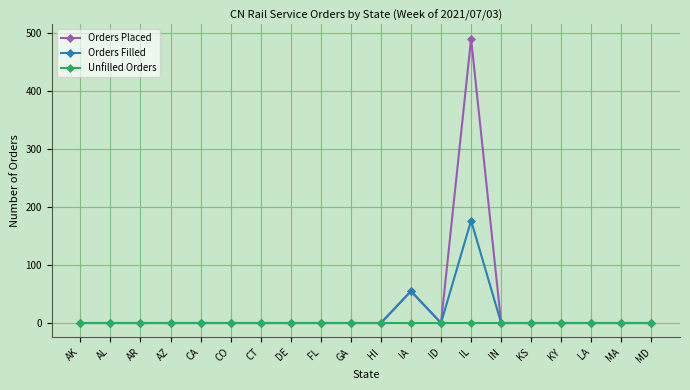

The value of Orders Filled at HI is 0. True or false?

True